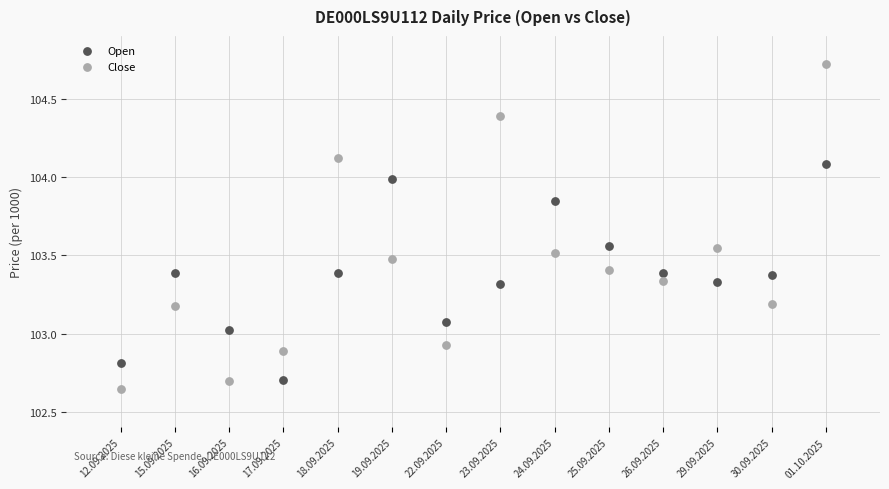

Which series contains the highest Y value?

Close